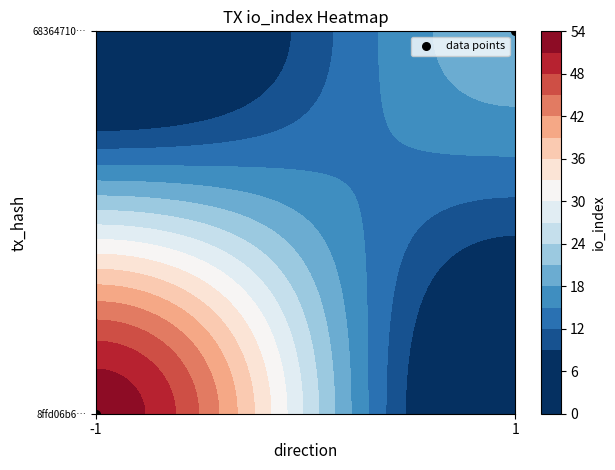

Rank the categories by value from lowest to highest.

-1, 1